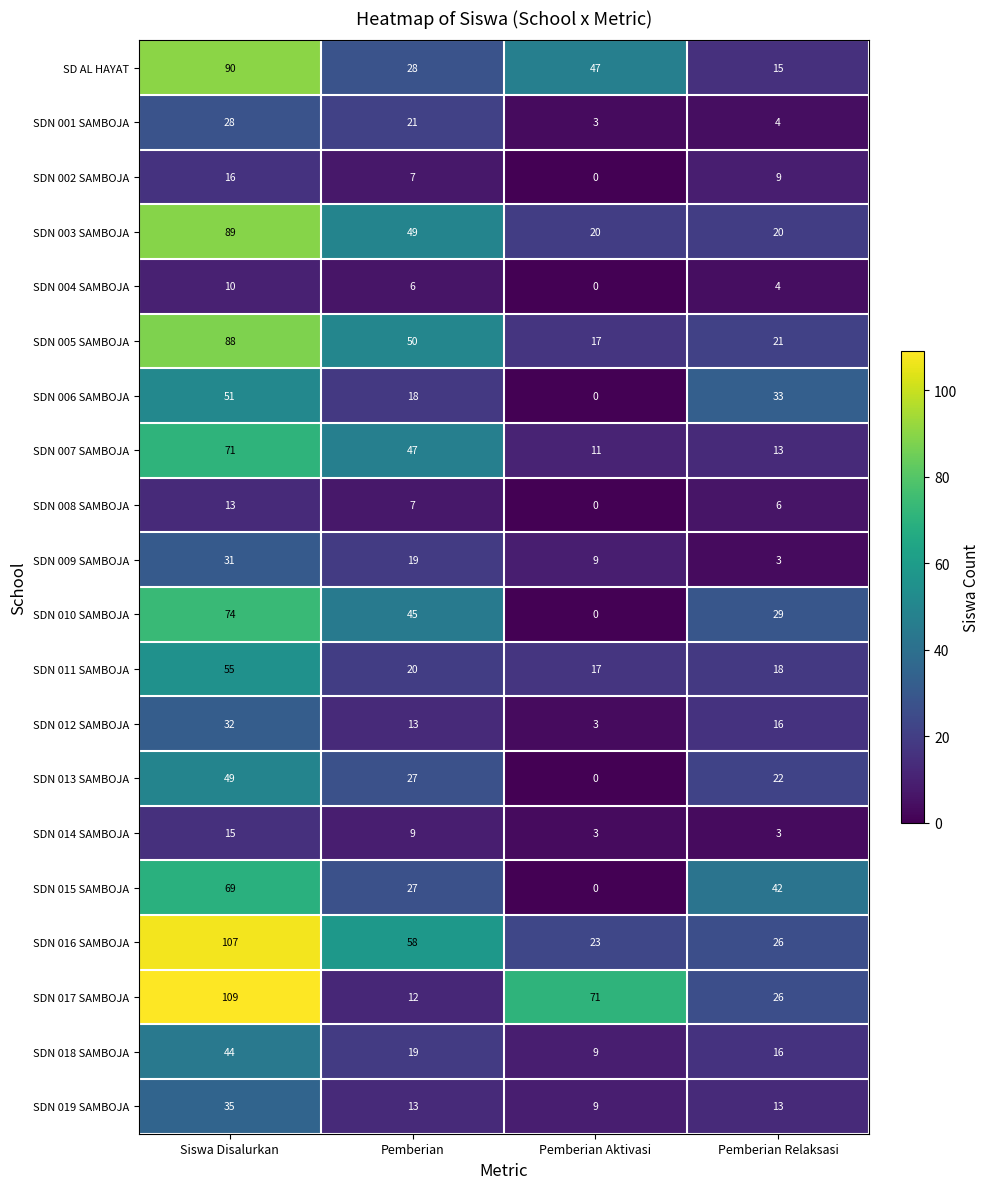

How many data points in SDN 008 SAMBOJA are less than 7?

2